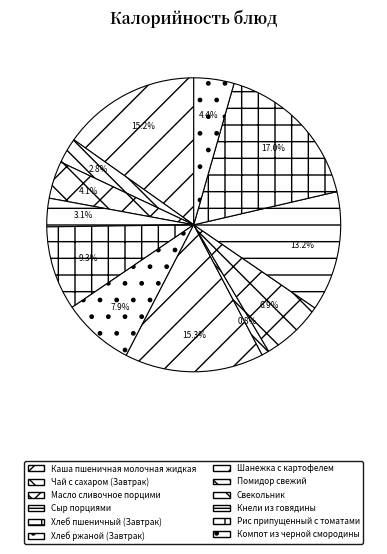

Which slice is the largest?

Рис припущенный с томатами